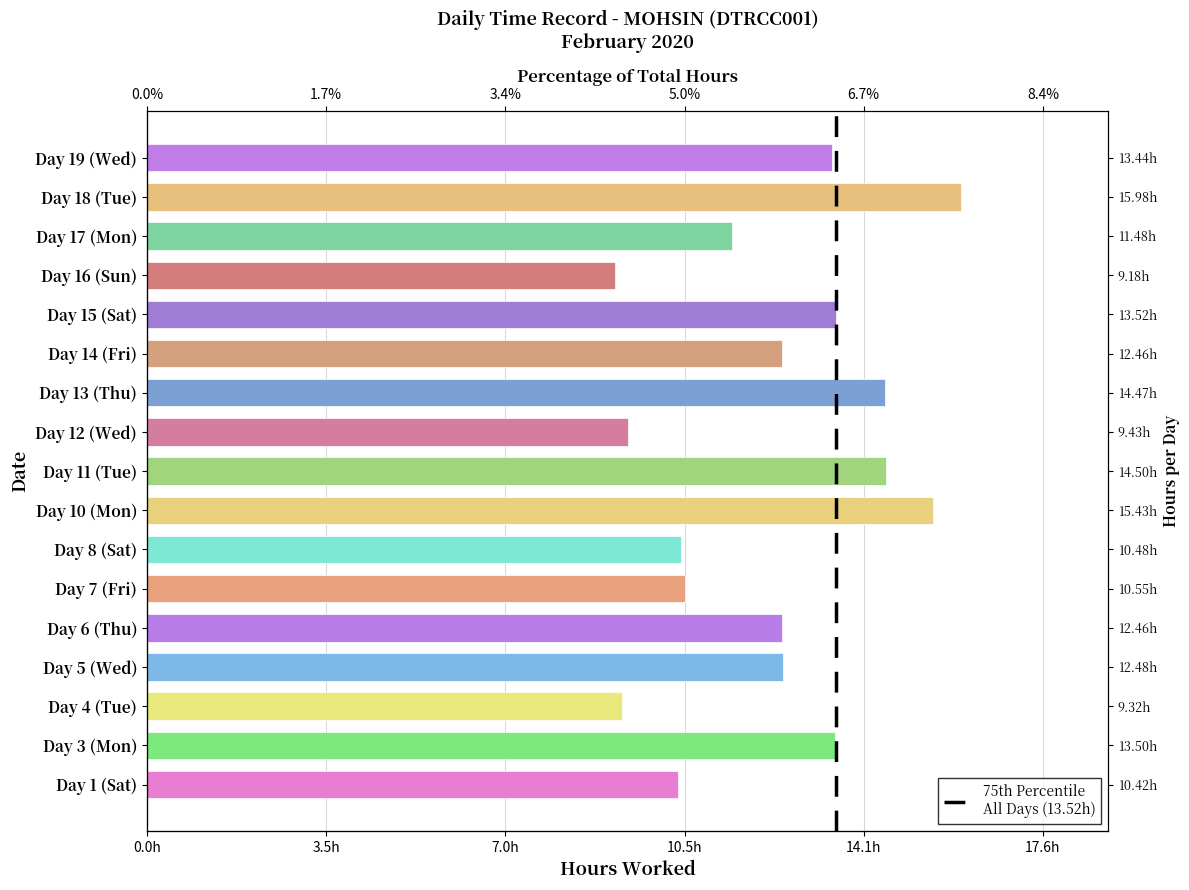

List the labels in order of value, largest first.

Day 18 (Tue), Day 10 (Mon), Day 11 (Tue), Day 13 (Thu), Day 15 (Sat), Day 3 (Mon), Day 19 (Wed), Day 5 (Wed), Day 6 (Thu), Day 14 (Fri), Day 17 (Mon), Day 7 (Fri), Day 8 (Sat), Day 1 (Sat), Day 12 (Wed), Day 4 (Tue), Day 16 (Sun)